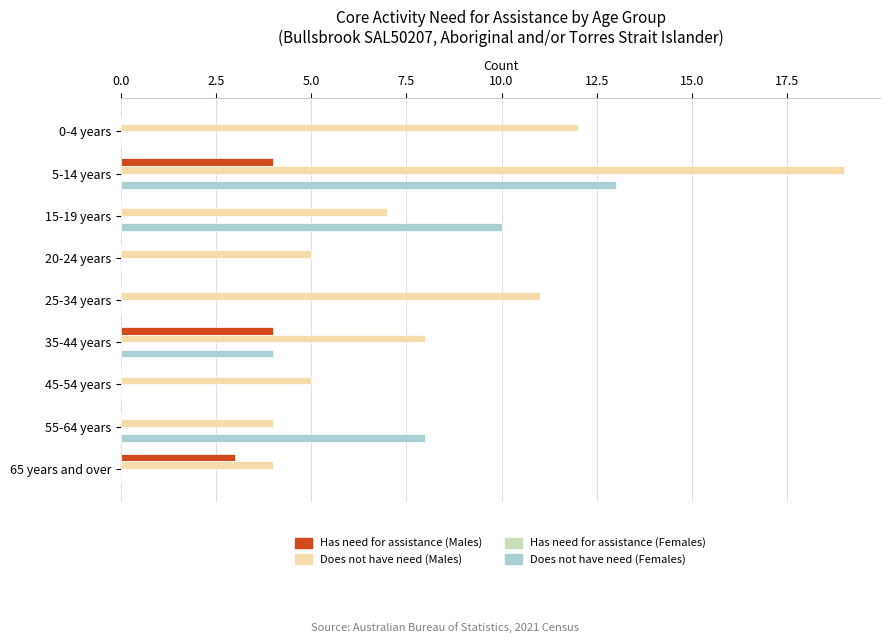

True or false: Does not have need (Females) has a value of 4 at 35-44 years.

True